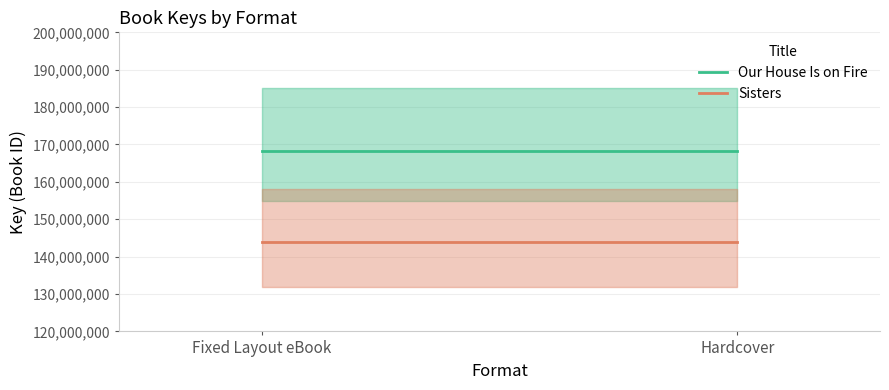

True or false: Our House Is on Fire has a value of 168298635 at Fixed Layout eBook.

True